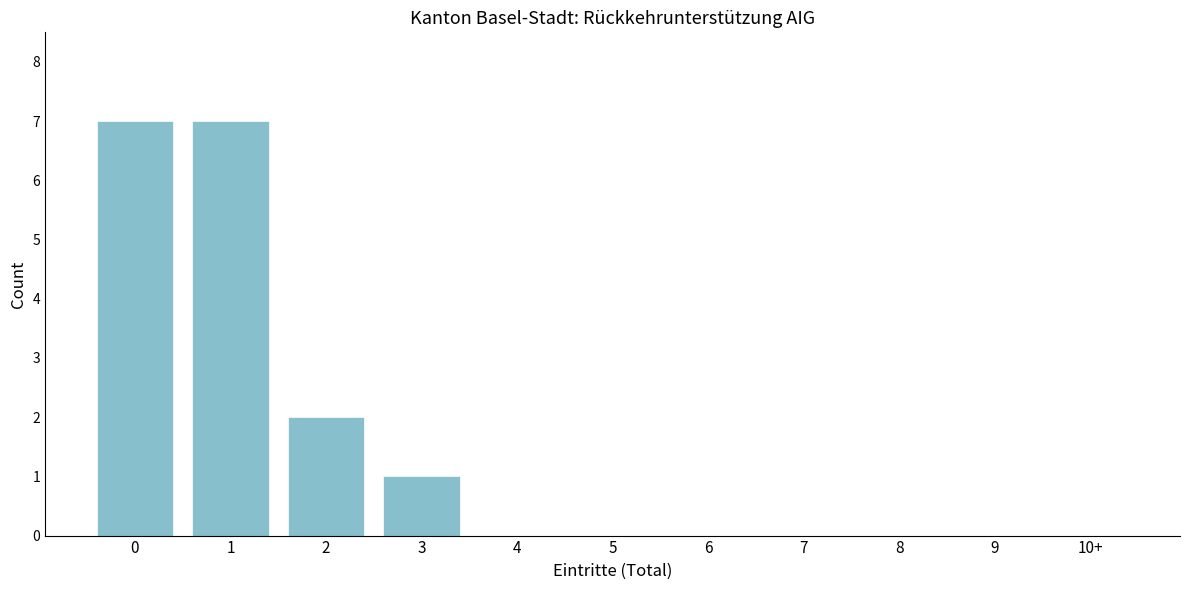

Reading left to right, what are all the values shown in this chart?

0=7	1=7	2=2	3=1	4=0	5=0	6=0	7=0	8=0	9=0	10+=0